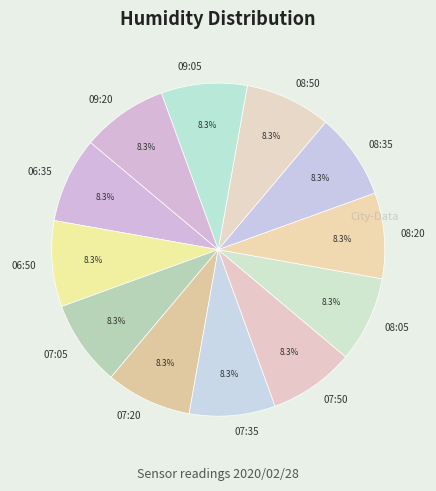

To the nearest percent, what portion does 08:20 represent?

8%